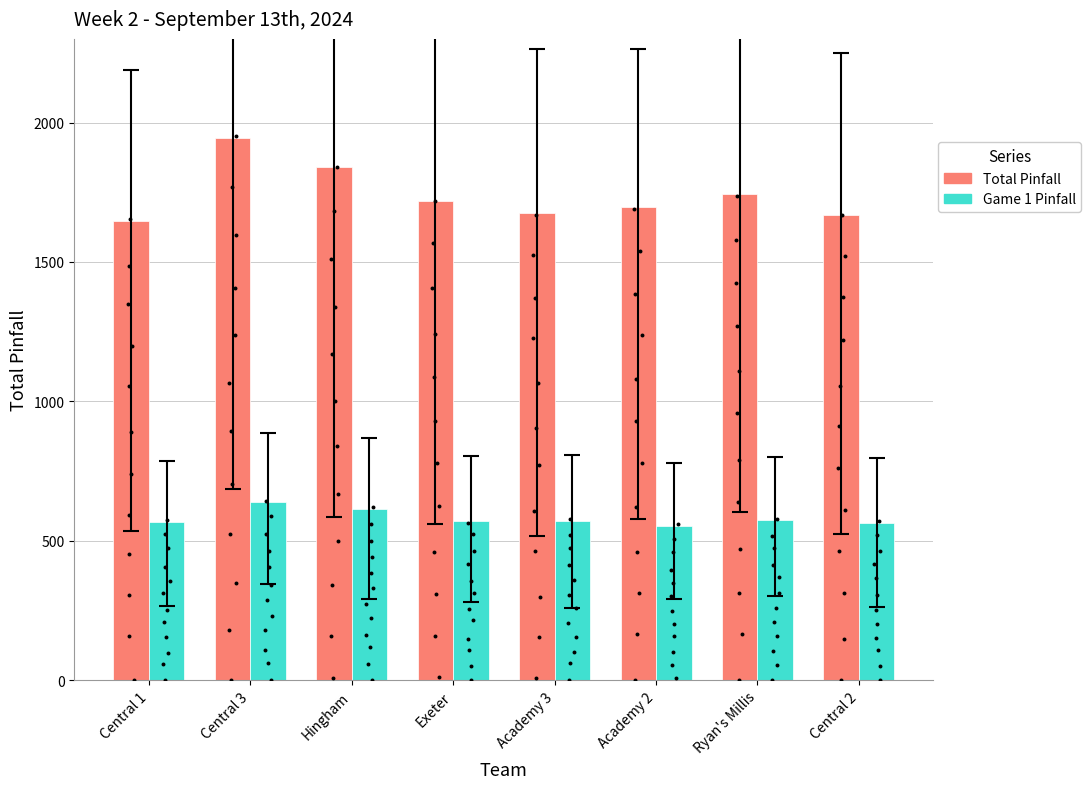

At how many categories does at least one series exceed 1184?

8